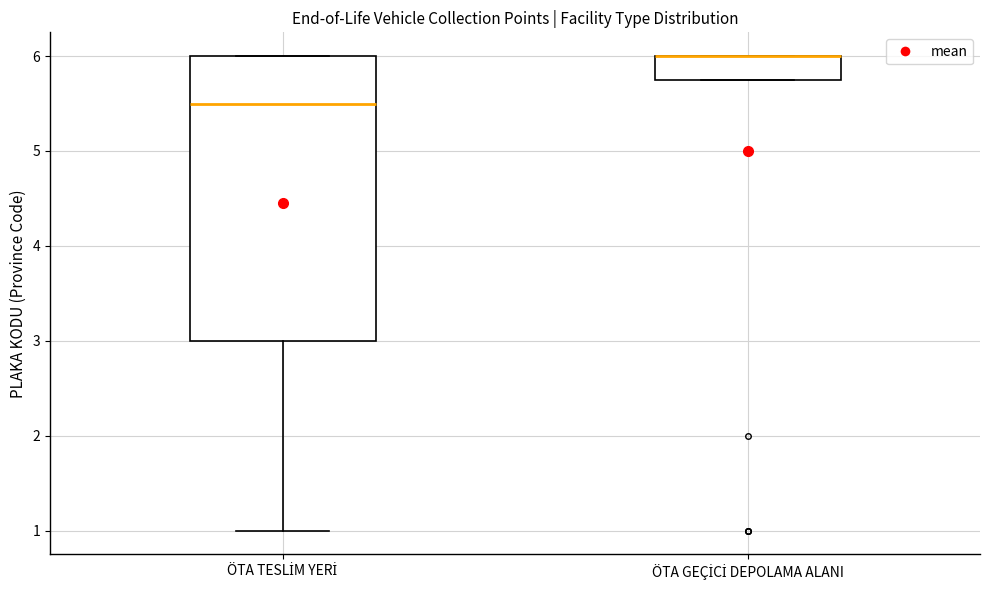

Where does the median line of the box for ÖTA TESLİM YERİ sit on the y-axis? The values are not printed on the chart, so give them approximately, as read against the axis.

5.5